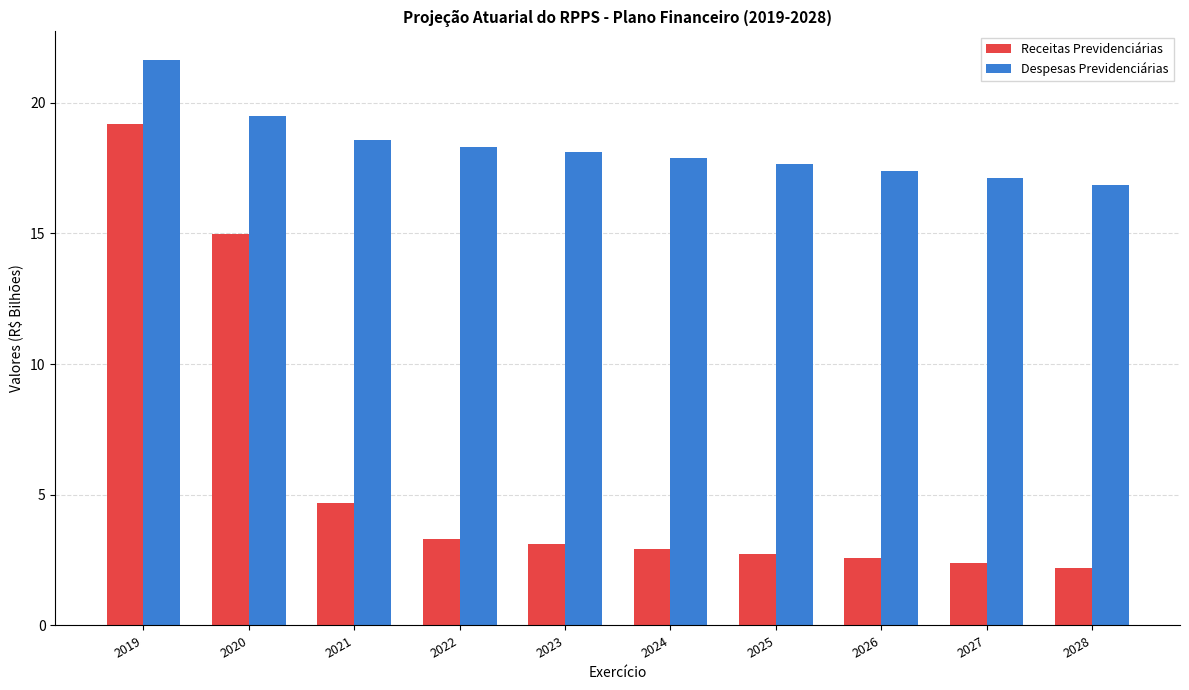

What is the total value across all series at 2022?

21.6